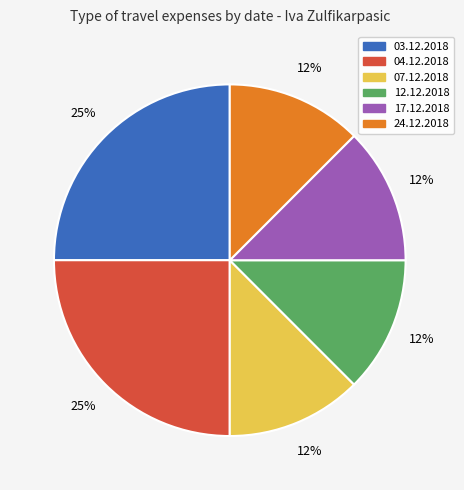

To the nearest percent, what is the average slice percentage?

17%